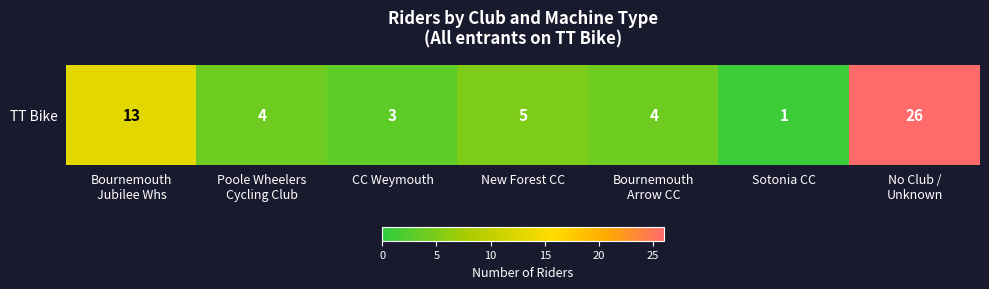

What is the minimum value shown in the chart?

1